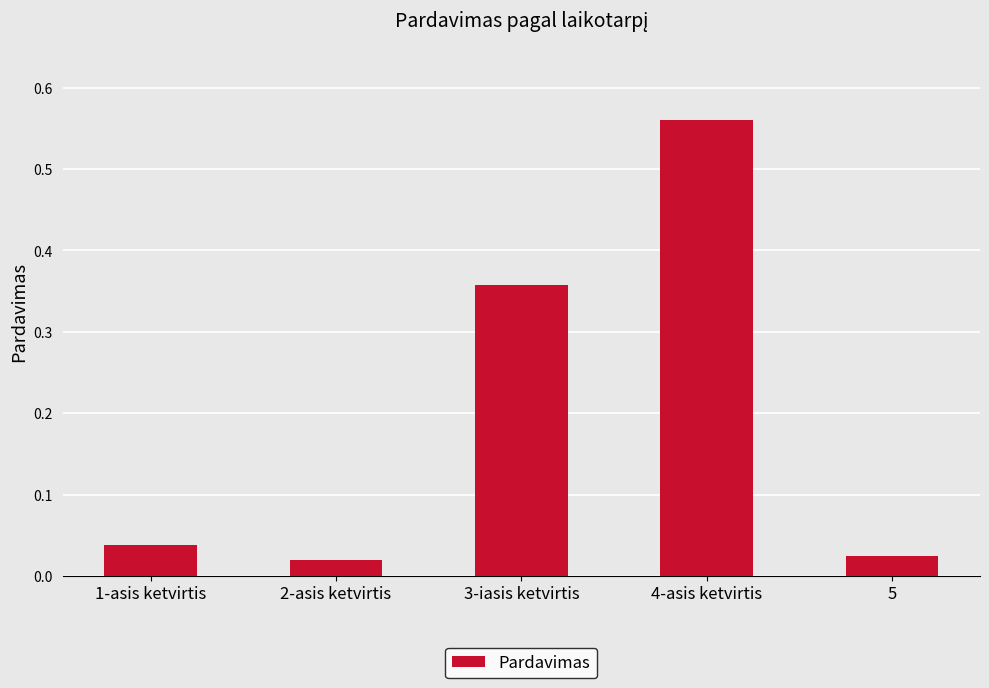

Between 5 and 3-iasis ketvirtis, which is larger?

3-iasis ketvirtis